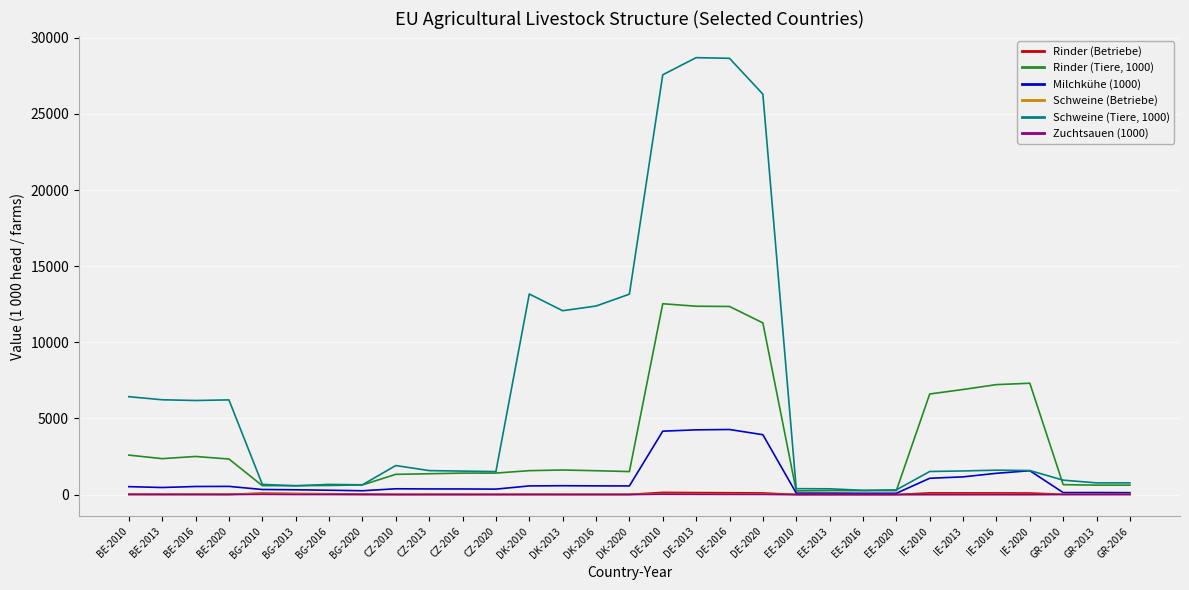

Rank the series by their maximum value, from highest to lowest.

Schweine (Tiere, 1000), Rinder (Tiere, 1000), Milchkühe (1000), Rinder (Betriebe), Schweine (Betriebe), Zuchtsauen (1000)